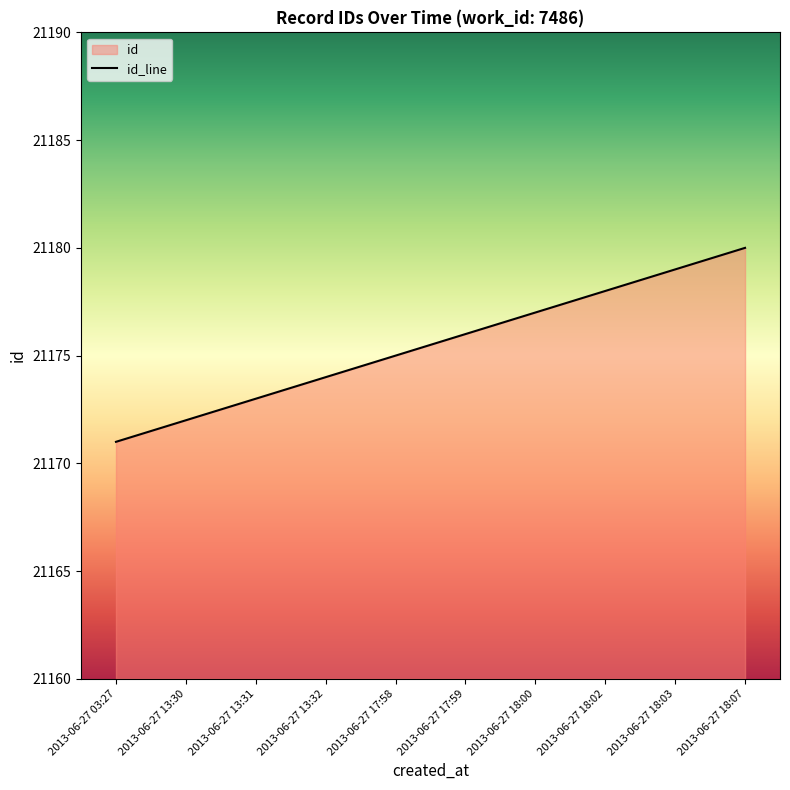

Reading right to left, list all the values displayed in this chart.

21180	21179	21178	21177	21176	21175	21174	21173	21172	21171